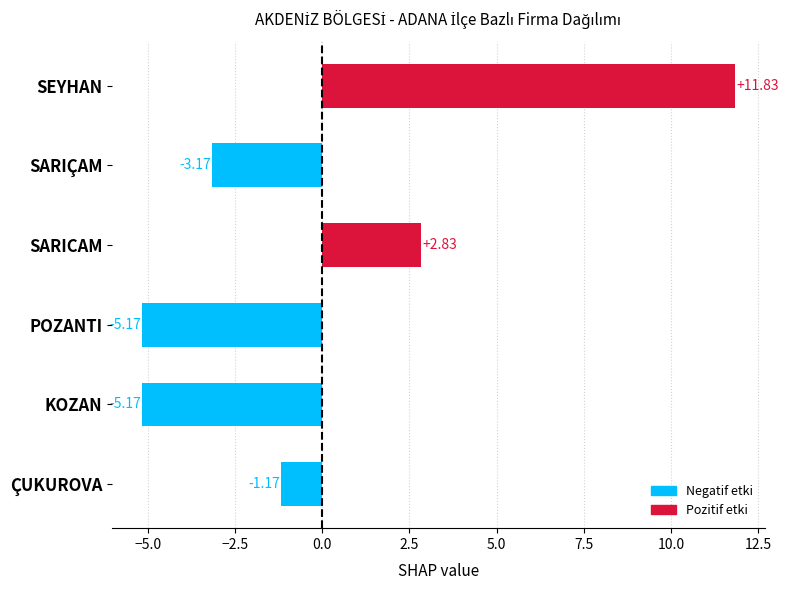

Which has a higher value, KOZAN or SARICAM?

SARICAM